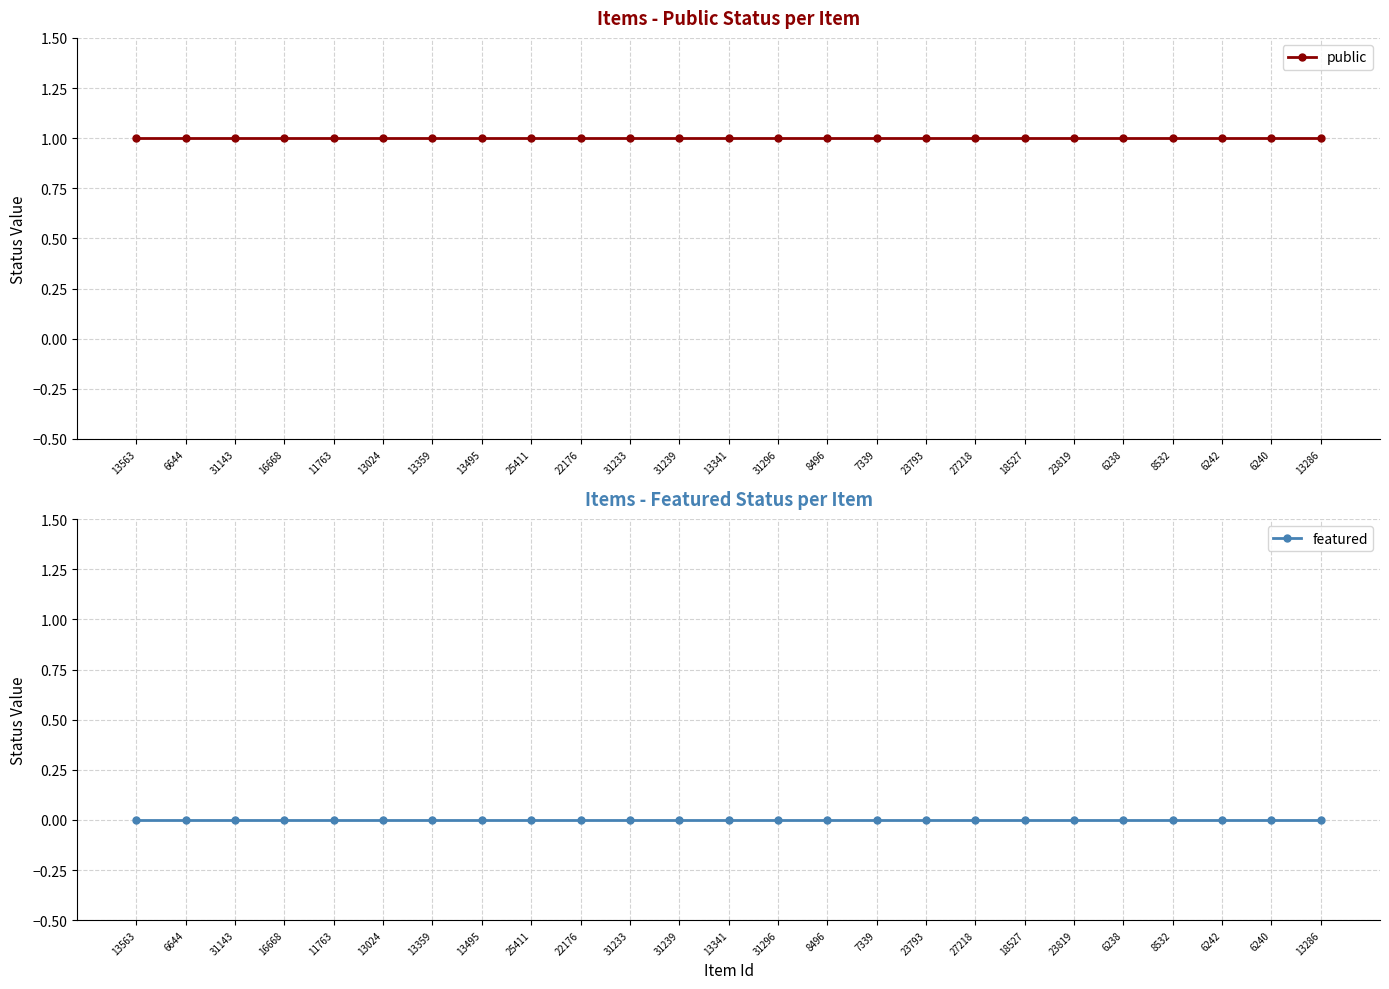

Reading left to right, extract all data points from this chart.

public: 13563=1	6644=1	31143=1	16668=1	11763=1	13024=1	13359=1	13495=1	25411=1	22176=1	31233=1	31239=1	13341=1	31296=1	8496=1	7339=1	23793=1	27218=1	18527=1	23819=1	6238=1	8532=1	6242=1	6240=1	13286=1
featured: 13563=0	6644=0	31143=0	16668=0	11763=0	13024=0	13359=0	13495=0	25411=0	22176=0	31233=0	31239=0	13341=0	31296=0	8496=0	7339=0	23793=0	27218=0	18527=0	23819=0	6238=0	8532=0	6242=0	6240=0	13286=0